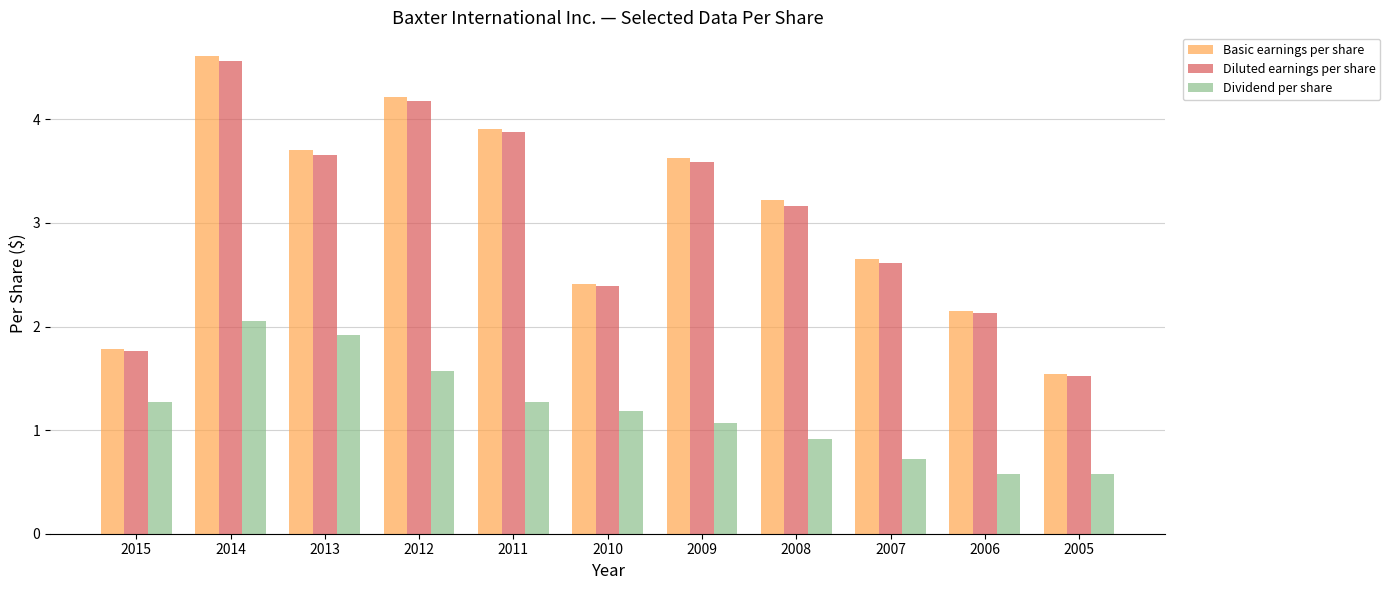

The value of Basic earnings per share at 2014 is 2.7. True or false?

False